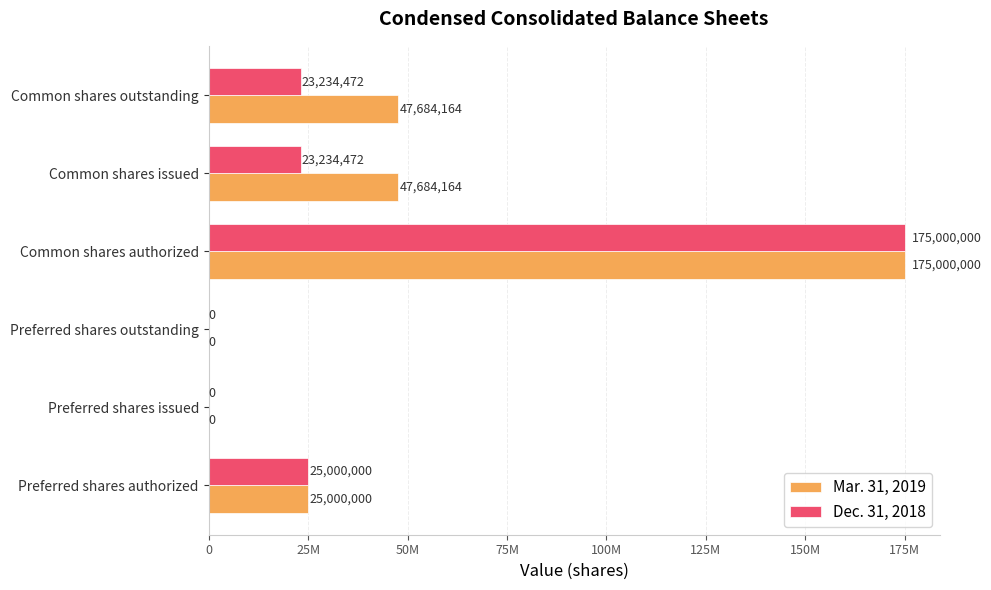

What is the average value of the Dec. 31, 2018 series?

41078157